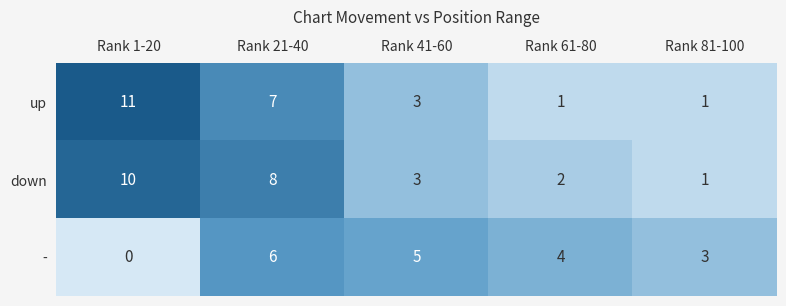

The value of down at Rank 21-40 is 8. True or false?

True